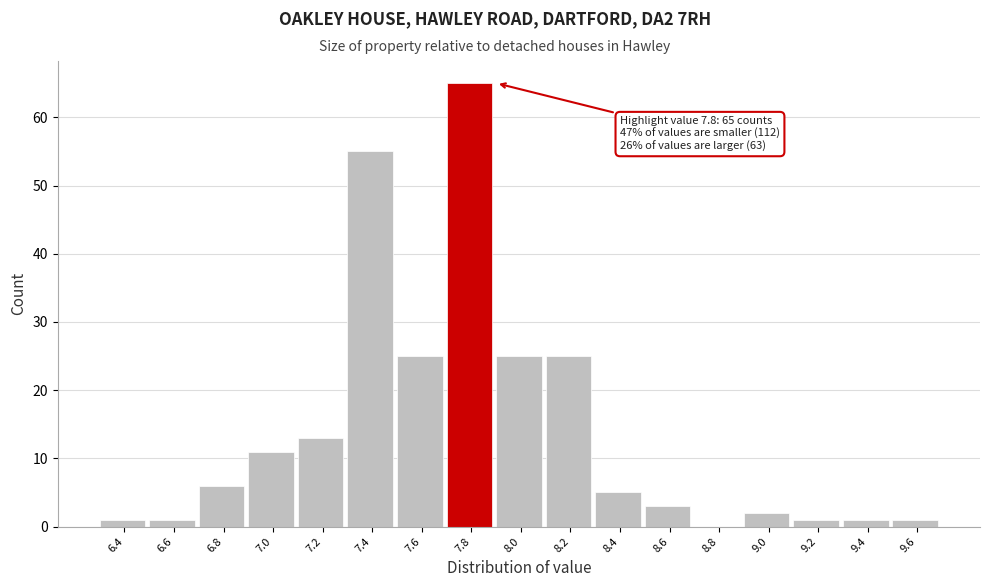

Over which range of the x-axis is the bar tallest?

7.7 to 7.9